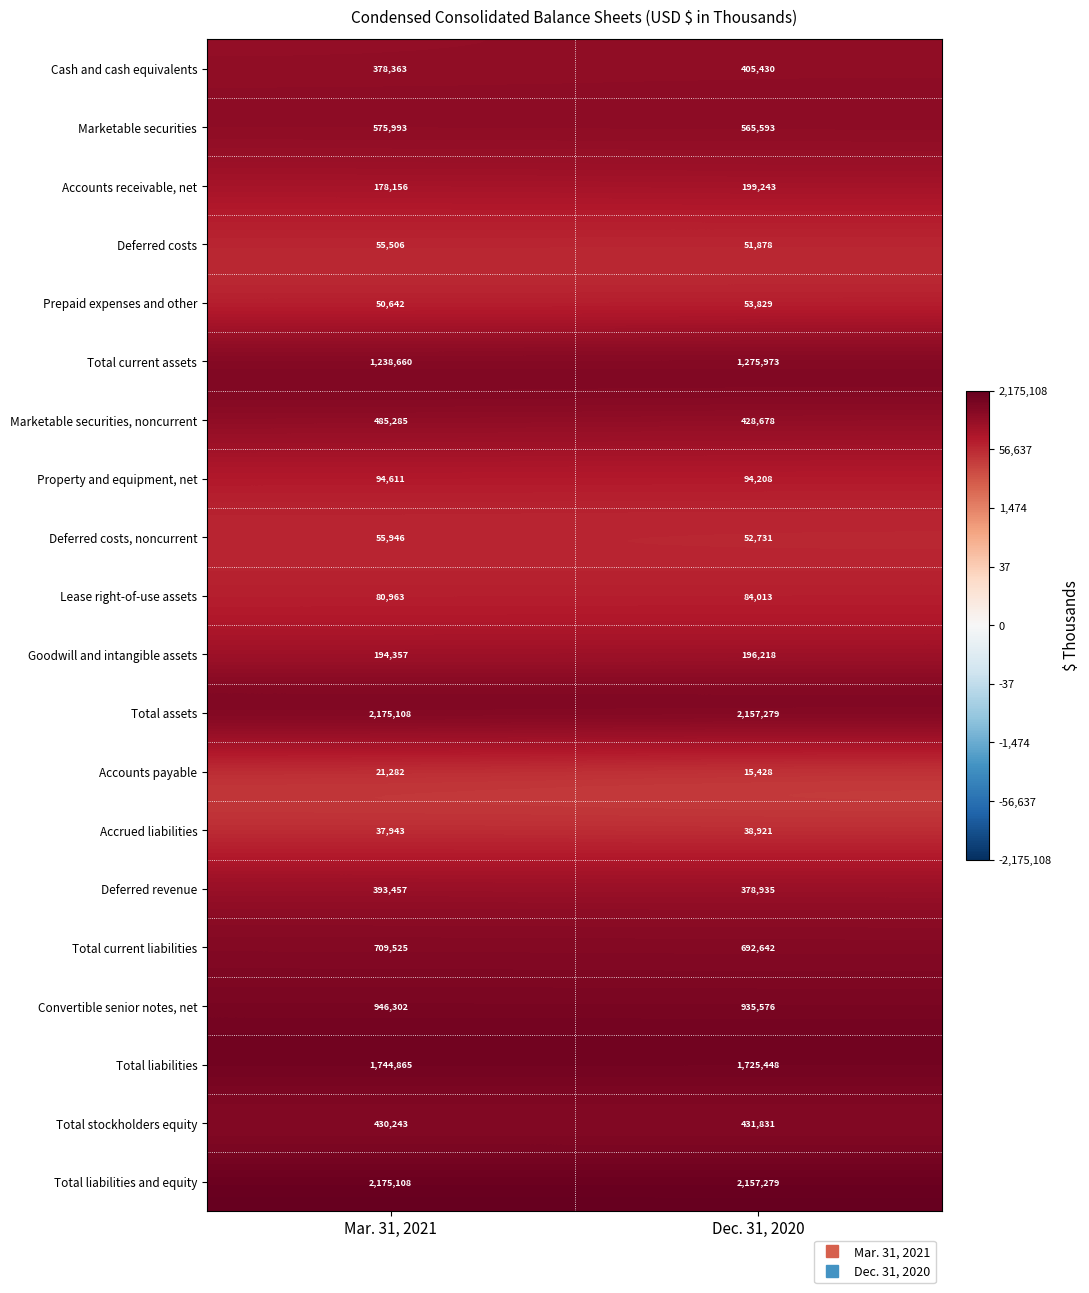

What is the total value across all series at Dec. 31, 2020?

11941133